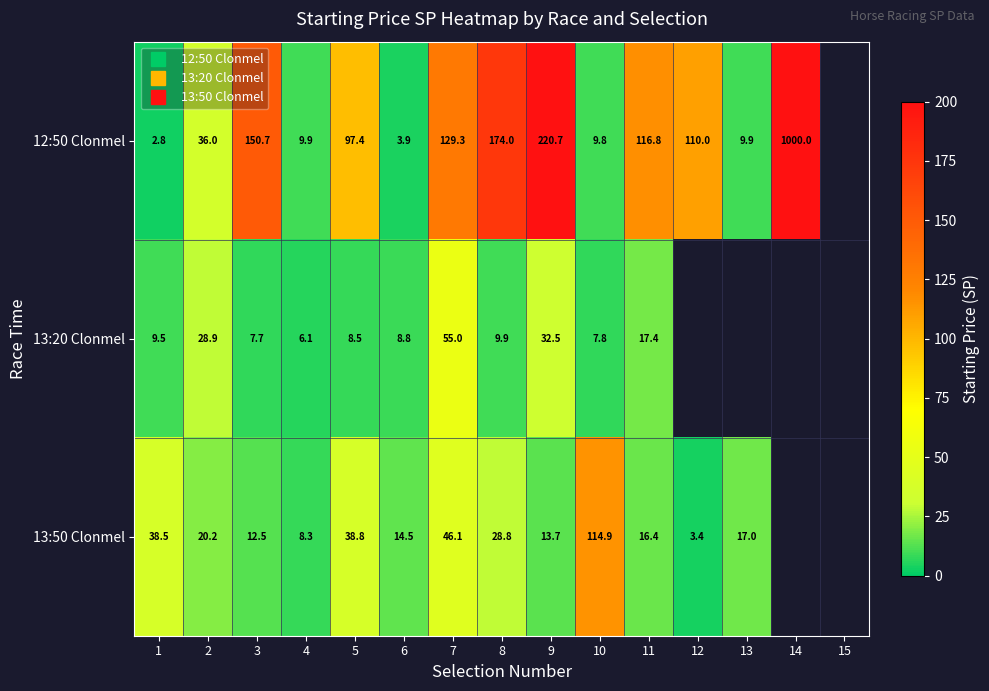

Which series has the largest range (max minus min)?

12:50 Clonmel